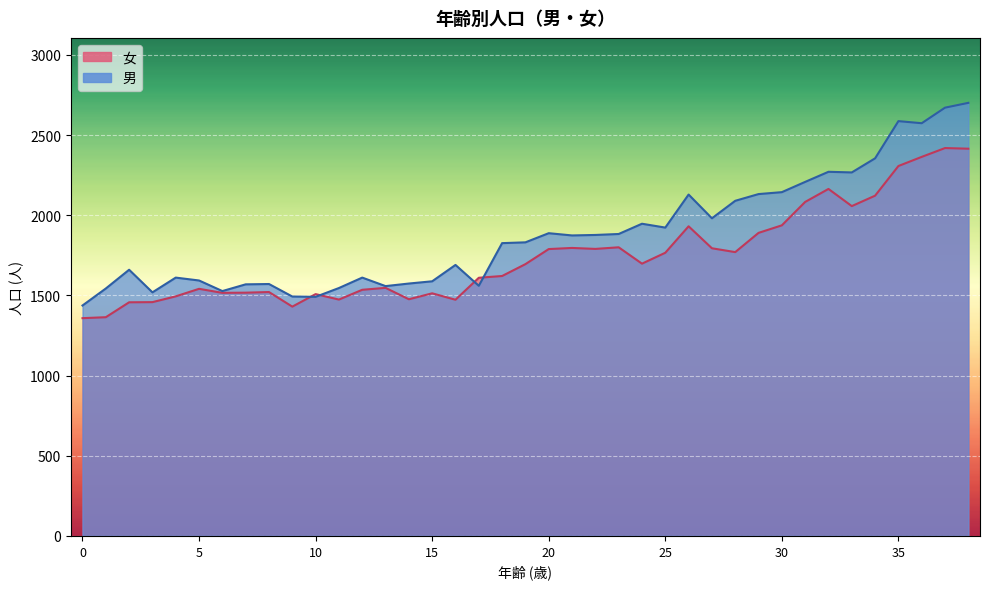

What is the difference between the 男 values at 5 and 31?

615